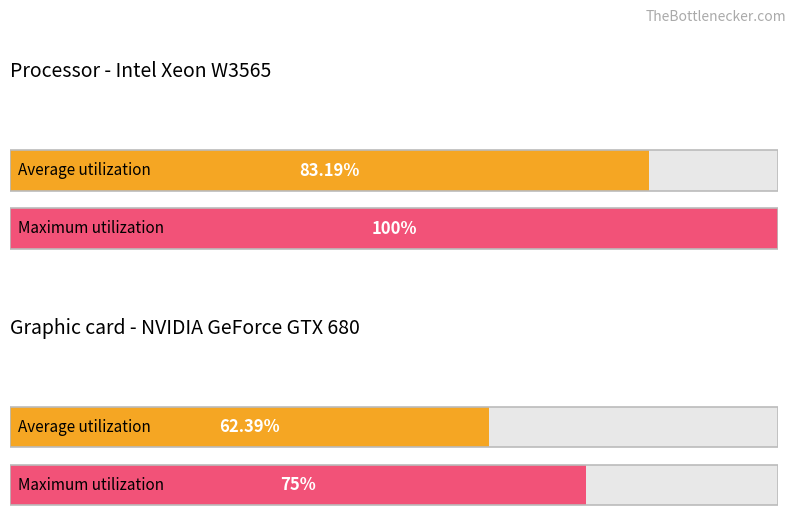

Rank the series at 14 from lowest to highest value.

Average utilization, Maximum utilization